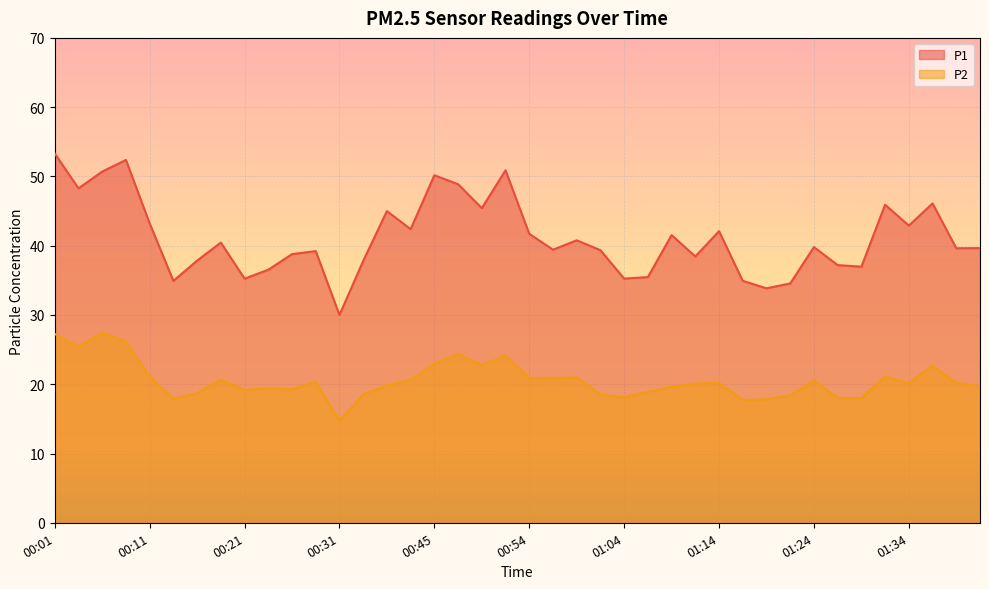

Which category has the highest value in the P1 series?

00:01